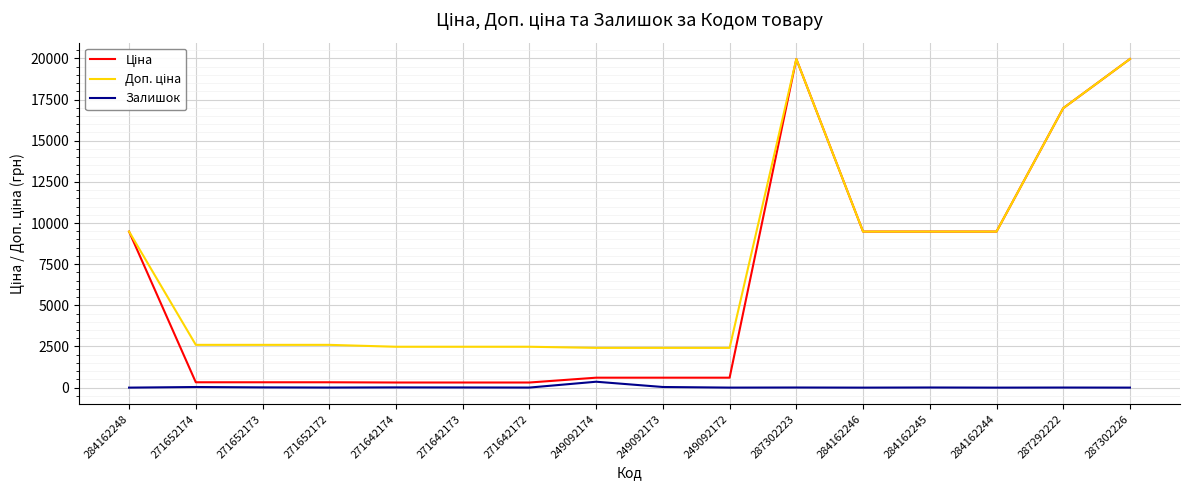

At which label does Залишок first exceed 7?

271652174